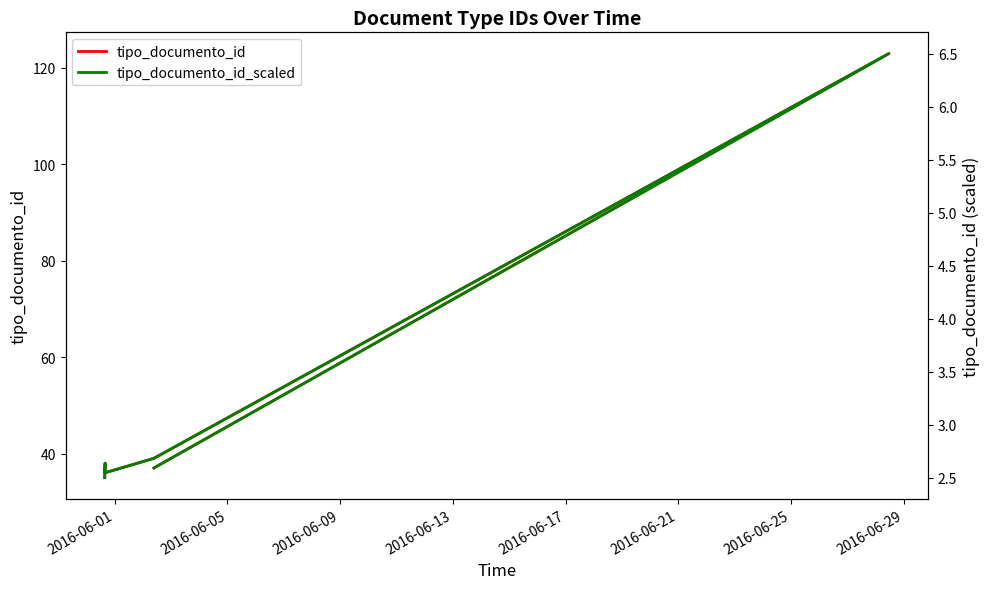

What is the value of the tipo_documento_id_scaled point at the 5th from the left?

6.5